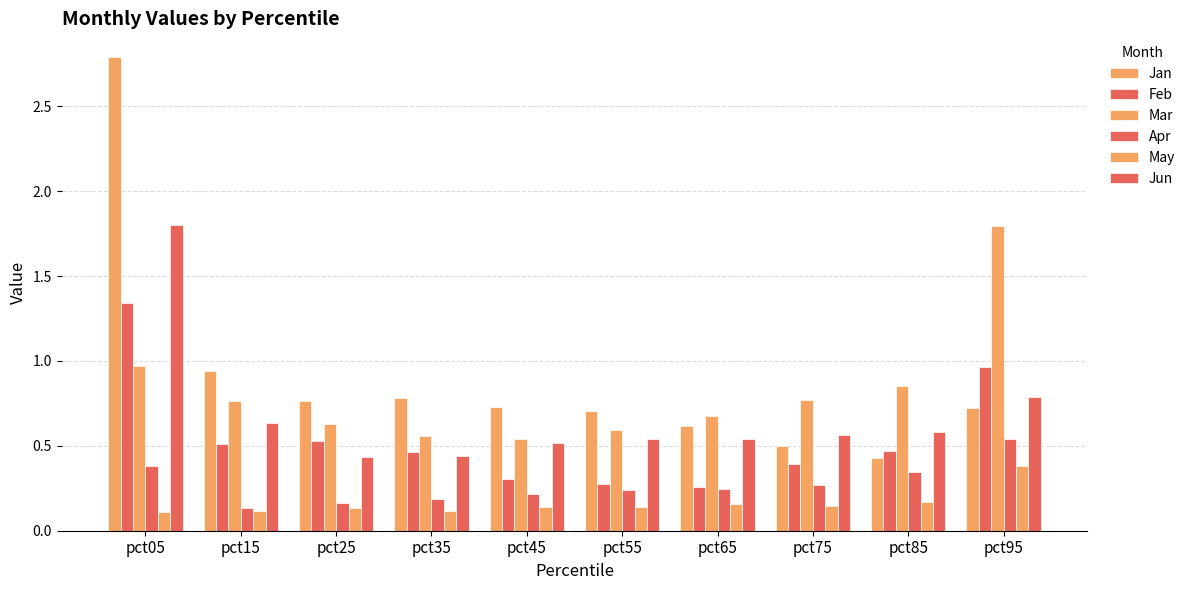

What is the difference between the highest and lowest values at pct25?

0.6